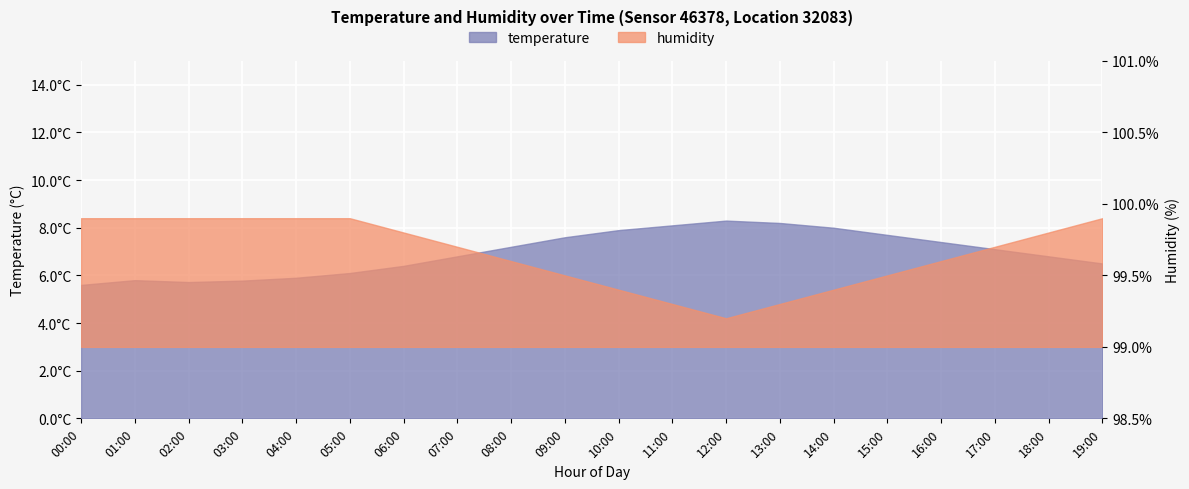

The value of temperature at 08:00 is 12.5. True or false?

False